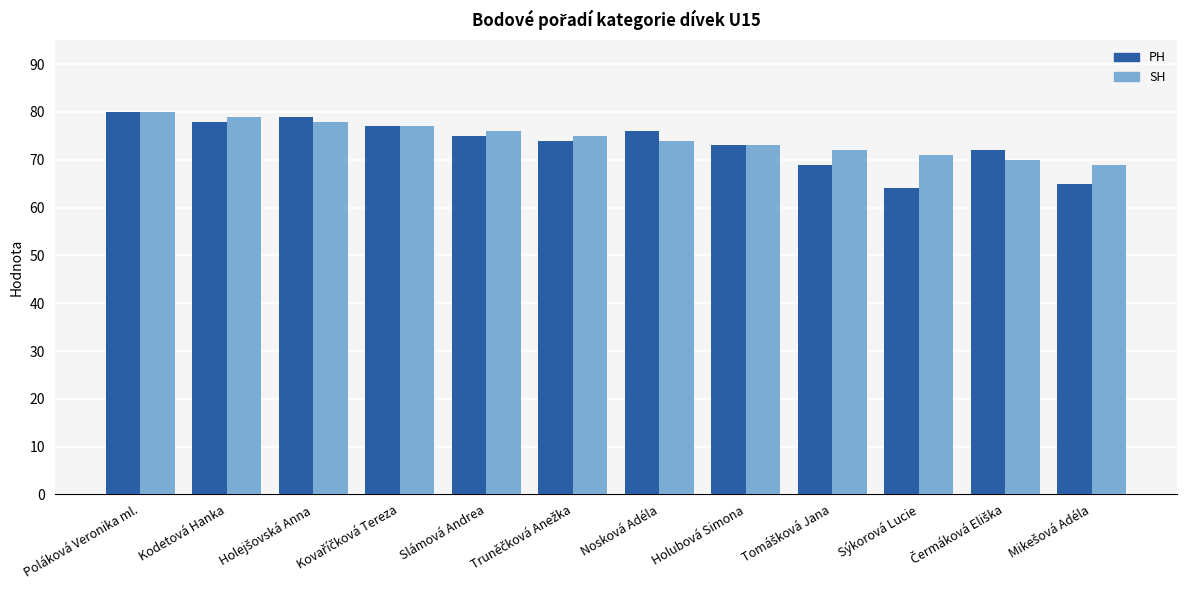

How many distinct data groups are displayed?

2